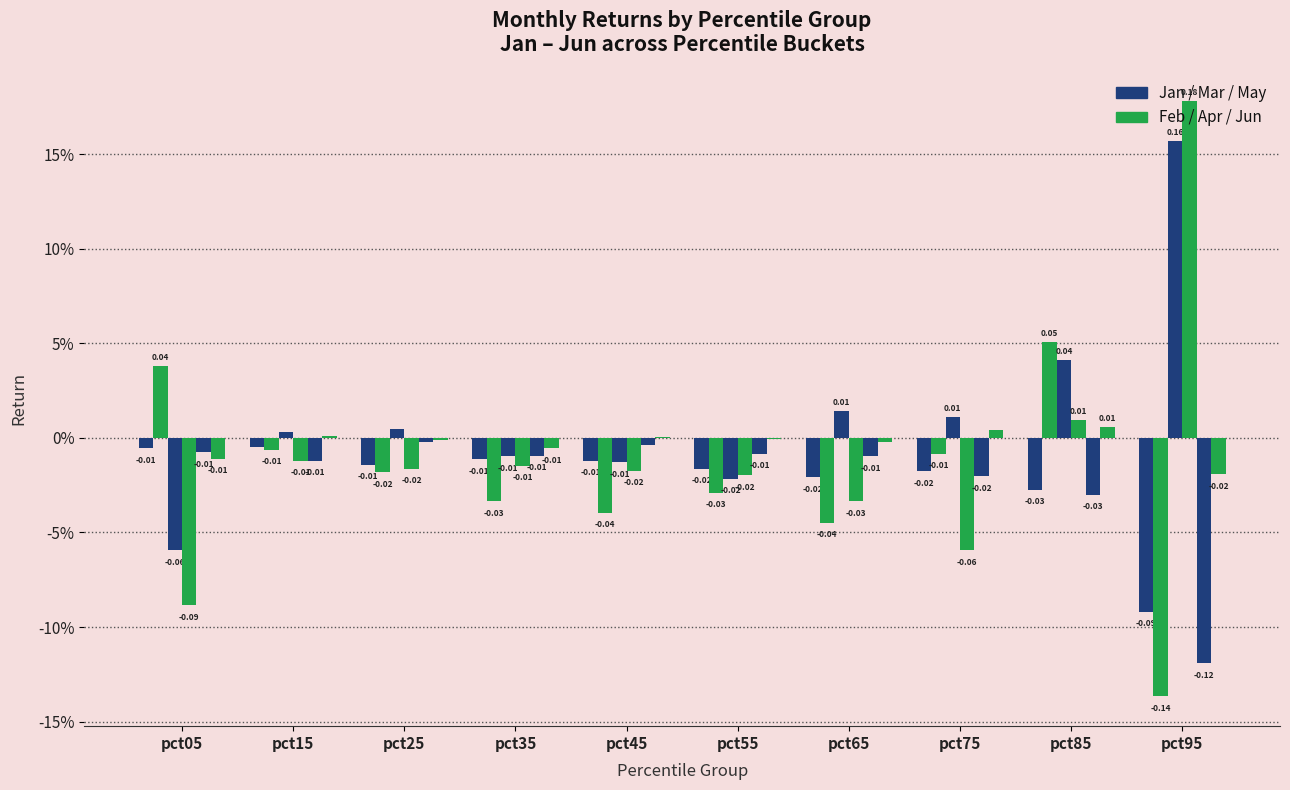

At which category is the sum across all series the highest?

pct85